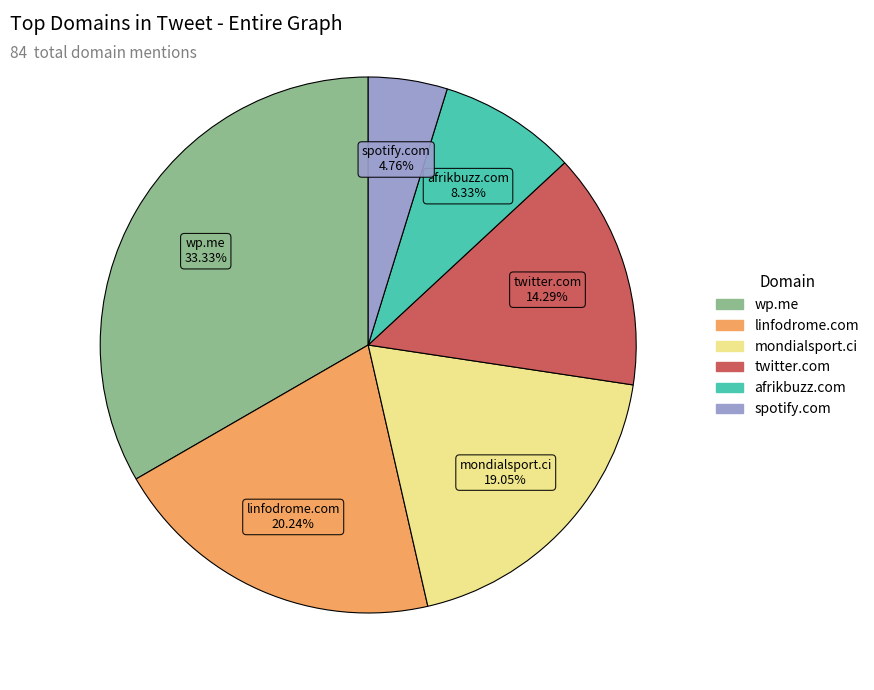

What percentage is the linfodrome.com slice, to the nearest percent?

20%